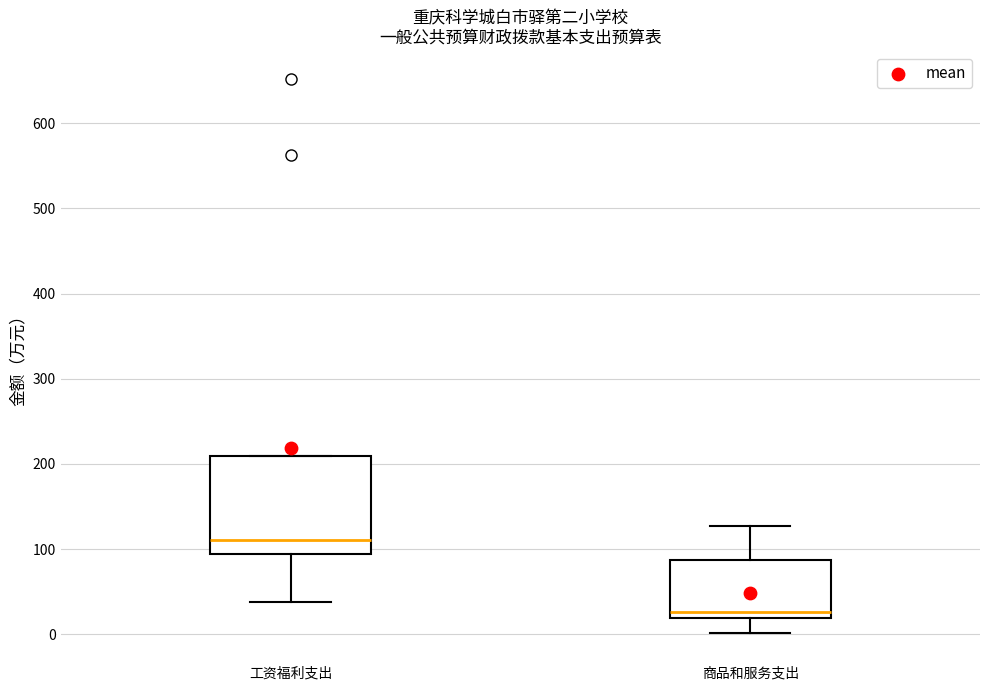

Where does the median line of the box for 工资福利支出 sit on the y-axis? The values are not printed on the chart, so give them approximately, as read against the axis.

110